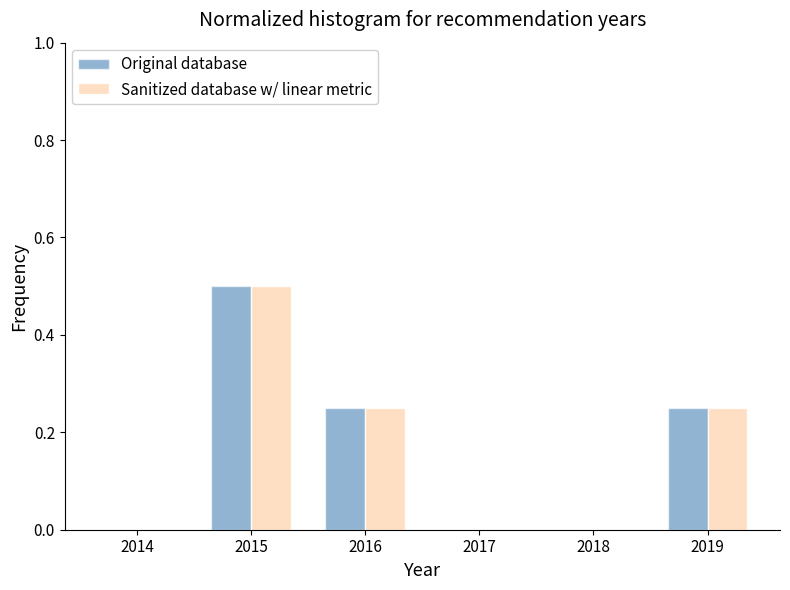

At which category is the sum across all series the highest?

2015